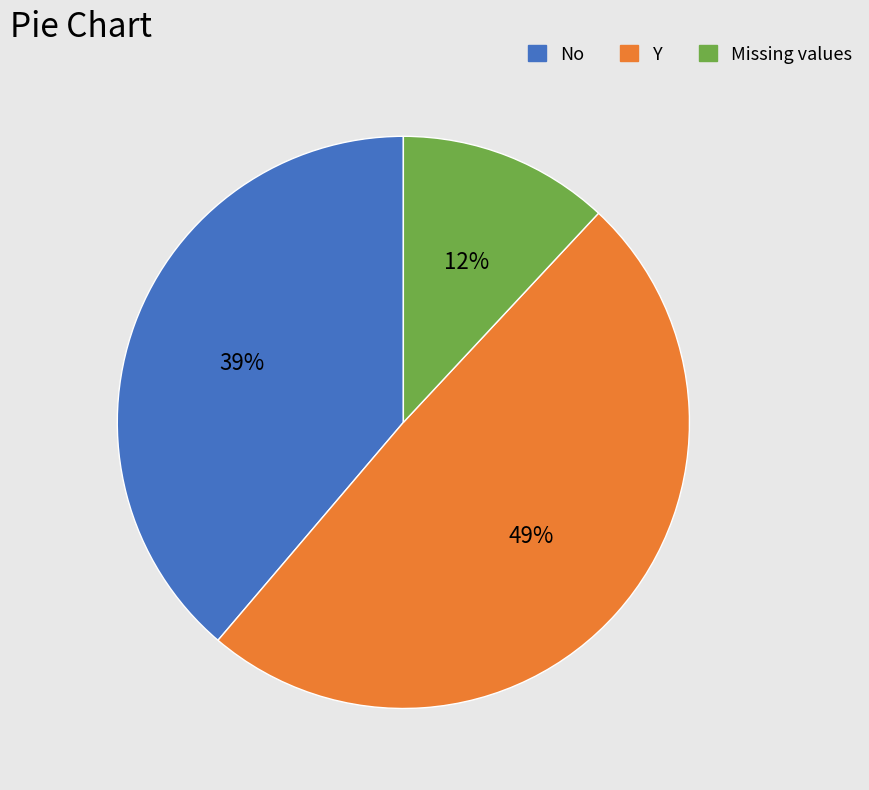

To the nearest percent, what is the difference between the Missing values and No slice percentages?

27%